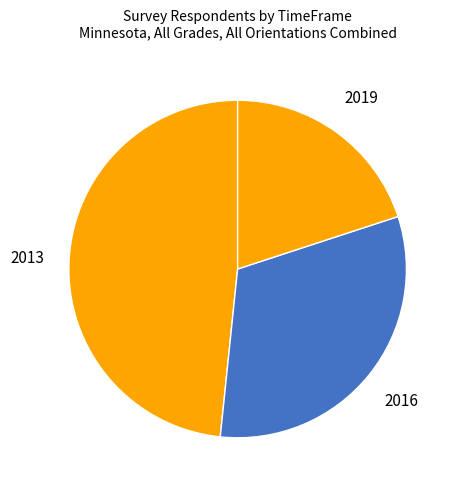

Rank the categories by value from lowest to highest.

2019, 2016, 2013